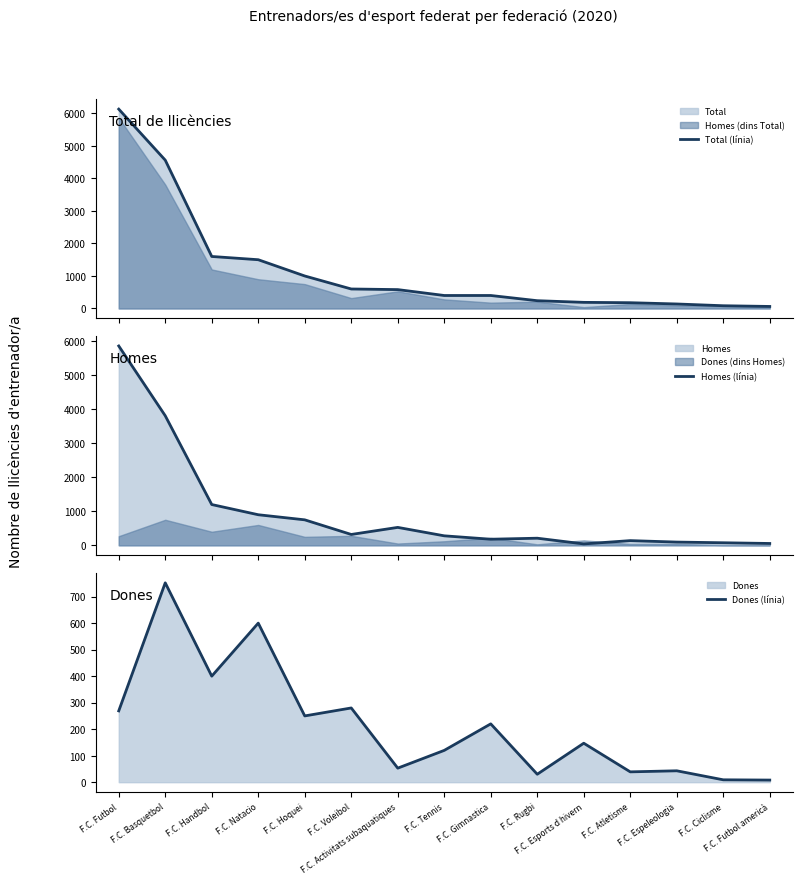

Between F.C. Voleibol and F.C. Ciclisme, which is larger?

F.C. Voleibol